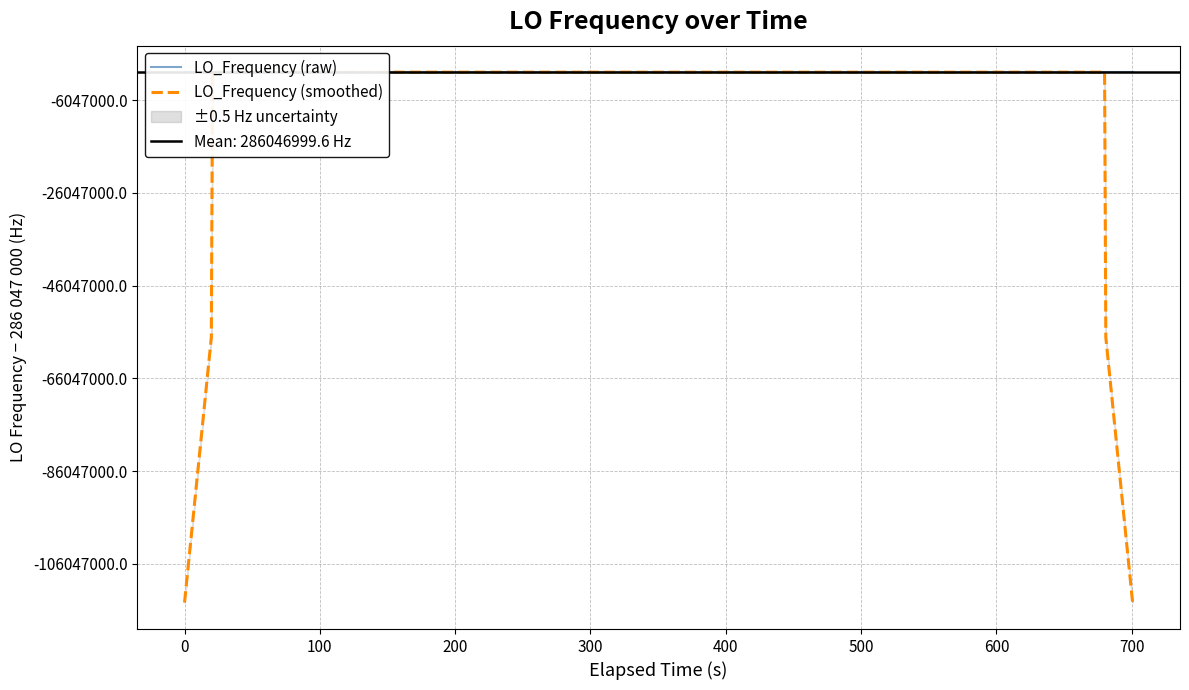

Which series has the widest spread of values?

LO_Frequency (smoothed)